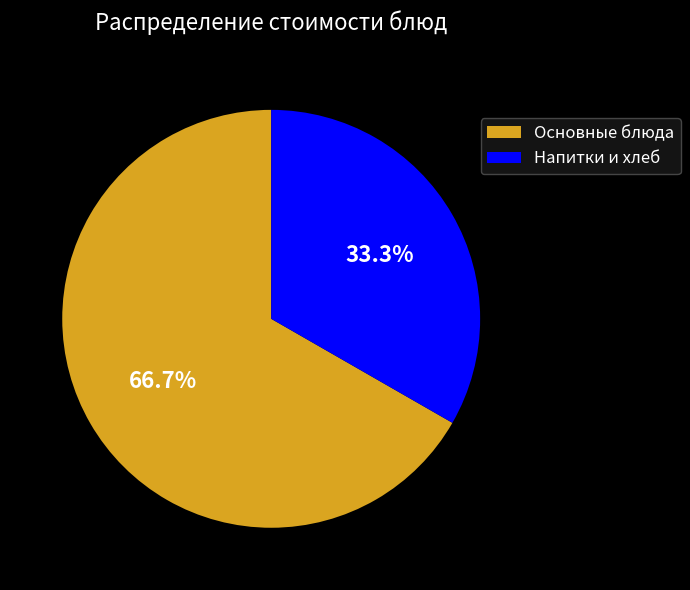

What is the majority slice?

Основные блюда